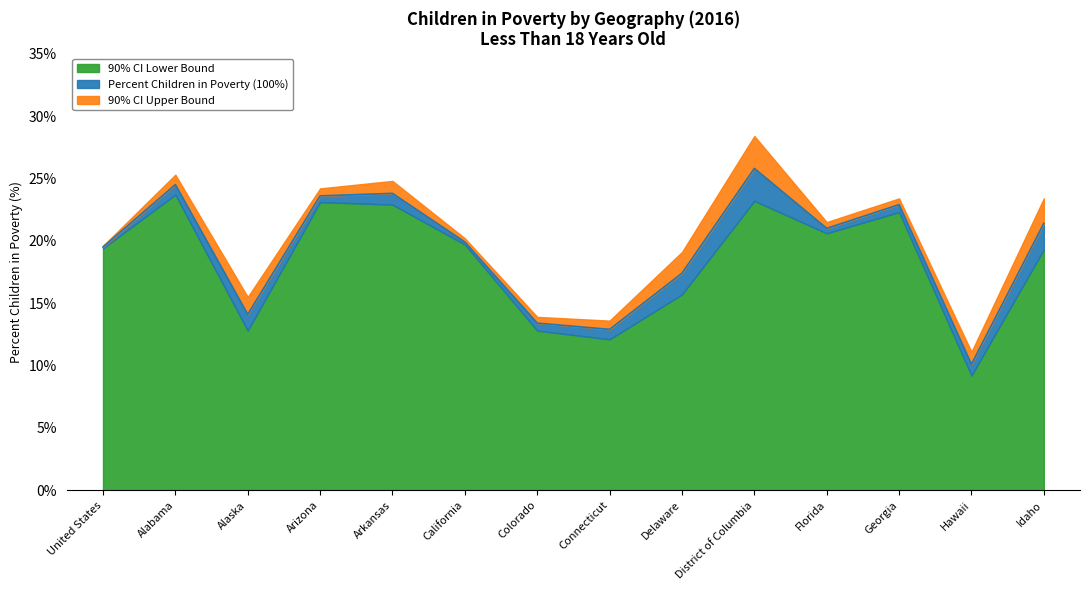

What is the sum of all 90% CI Lower Bound values?

256.8